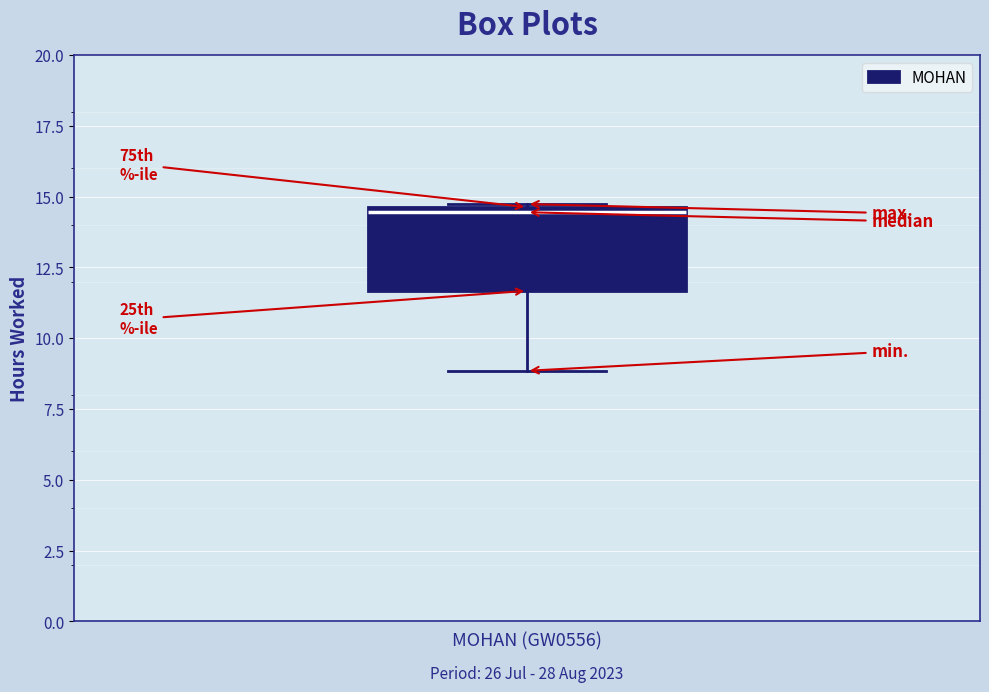

Where is the upper edge of the box for MOHAN (GW0556) on the y-axis? The values are not printed on the chart, so give them approximately, as read against the axis.

14.5